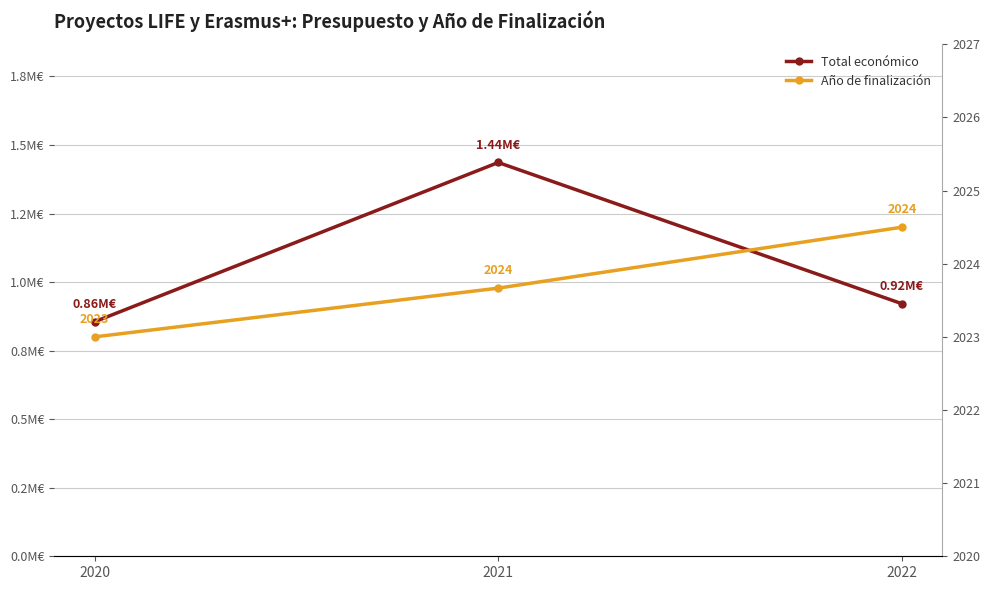

Which category has the lowest value in the Total económico series?

2020